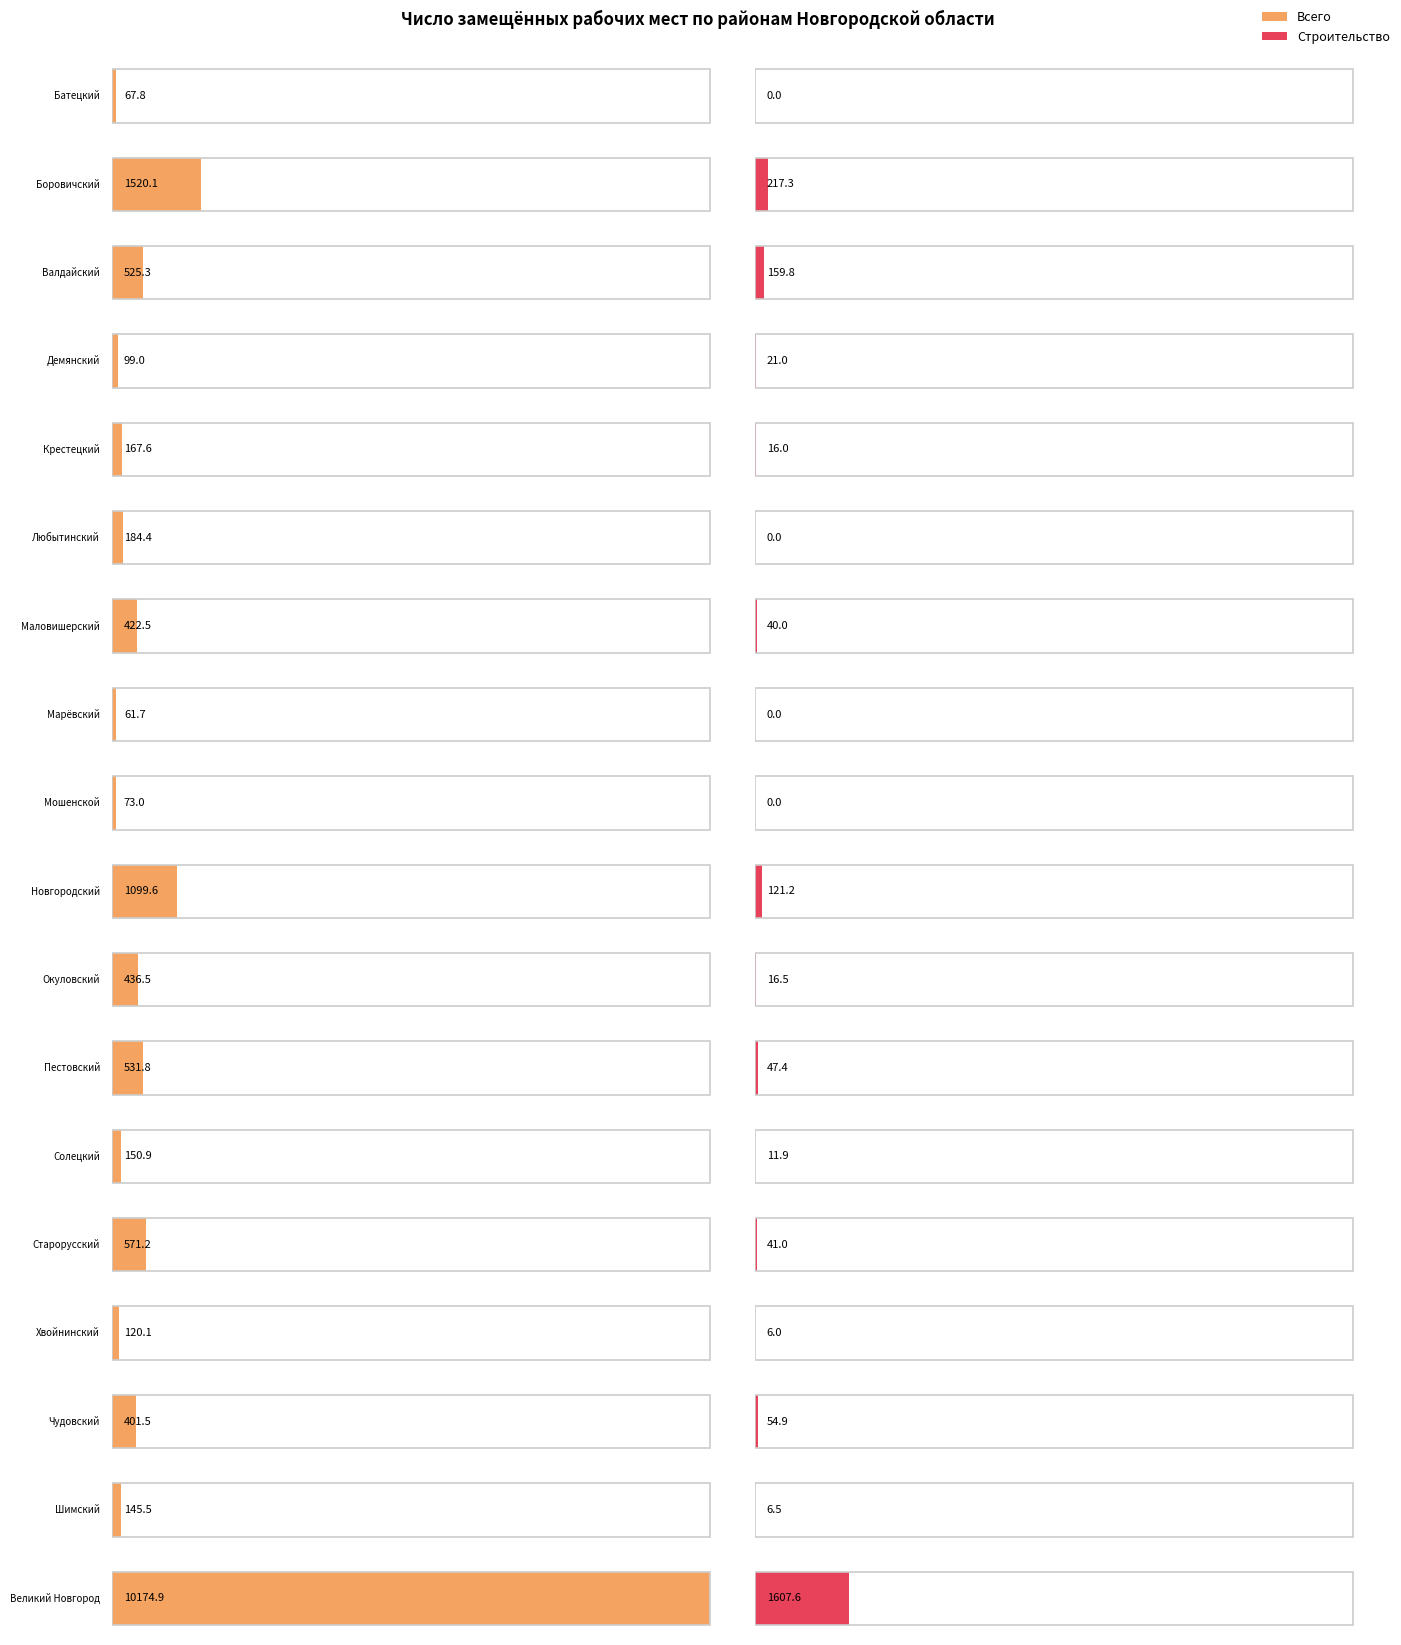

What are all the series names shown in the legend?

Всего, строительство